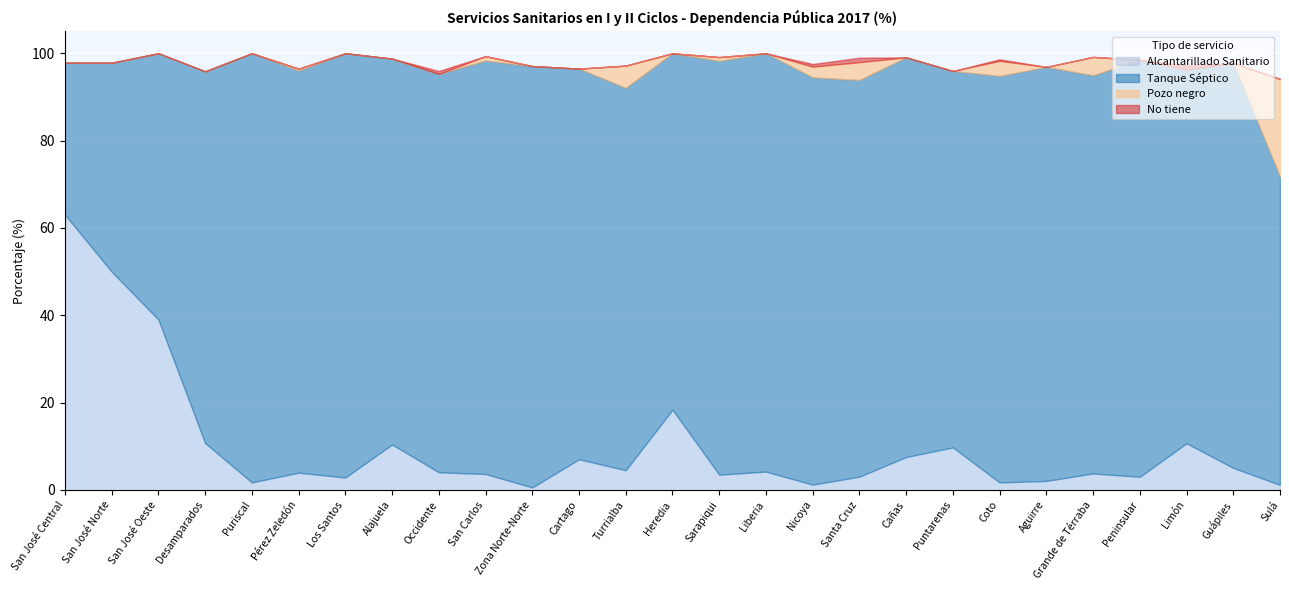

List the labels in order of Alcantarillado Sanitario value, smallest first.

Zona Norte-Norte, Sulá, Nicoya, Coto, Puriscal, Aguirre, Los Santos, Peninsular, Santa Cruz, Sarapiqui, San Carlos, Grande de Térraba, Pérez Zeledón, Occidente, Liberia, Turrialba, Guápiles, Cartago, Cañas, Puntarenas, Alajuela, Limón, Desamparados, Heredia, San José Oeste, San José Norte, San José Central